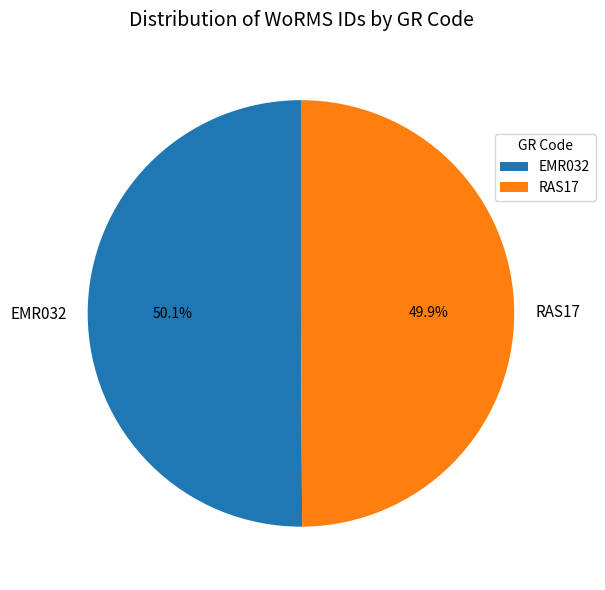

True or false: RAS17 accounts for 56% of the total.

False